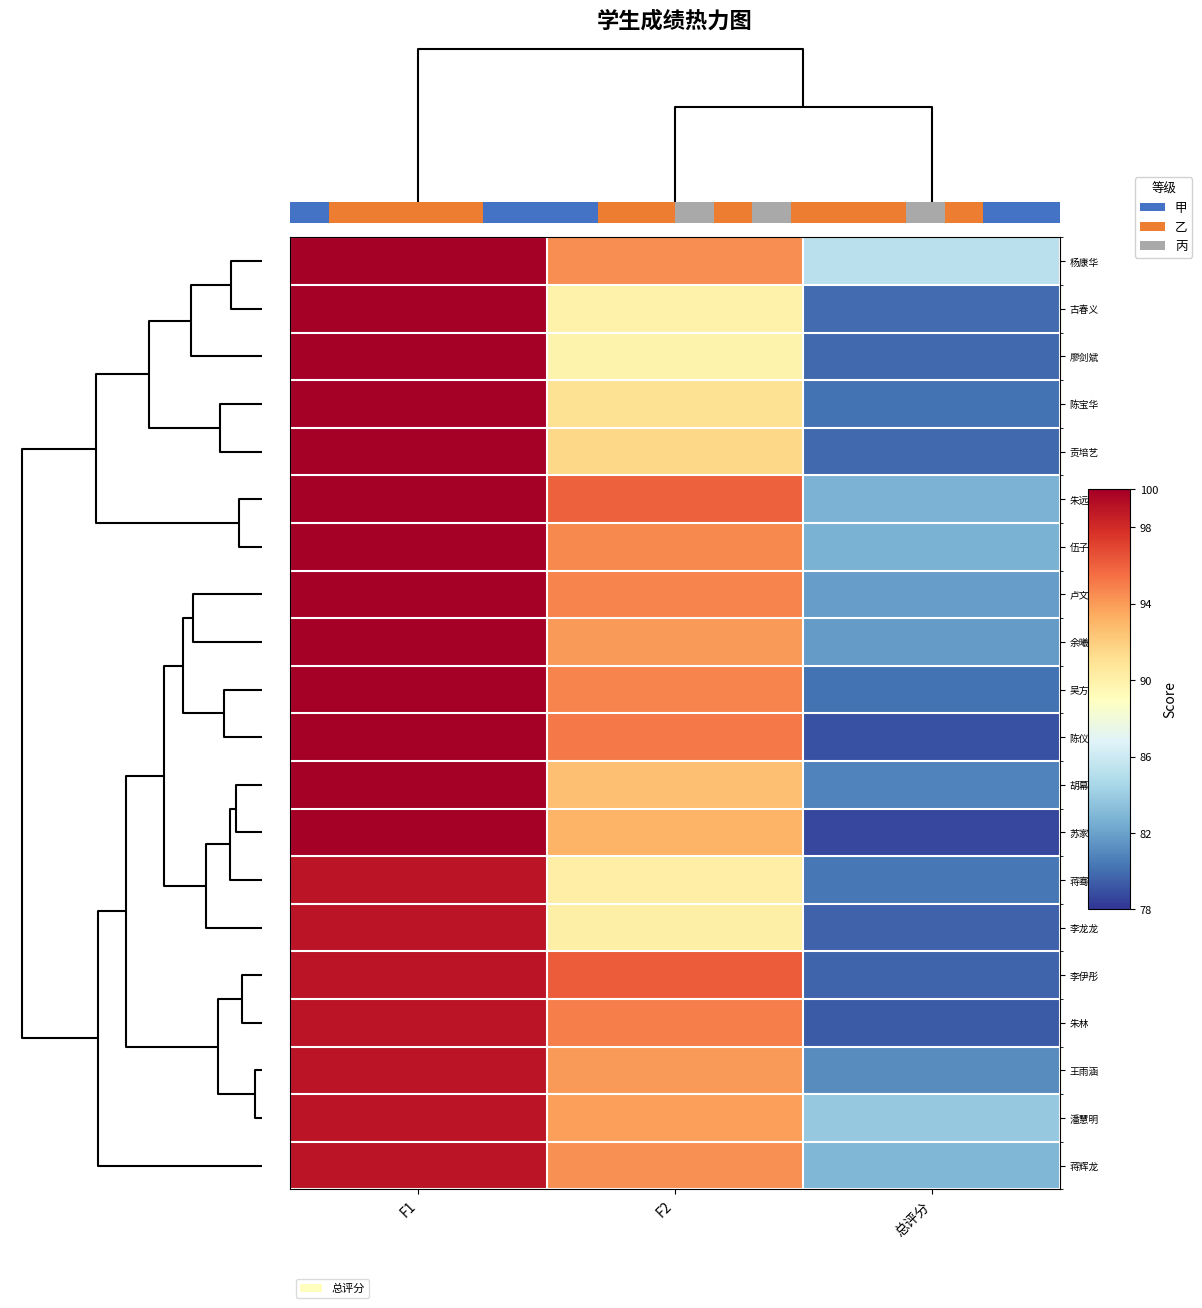

What value does the 潘慧明 series have at 总评分?

83.8